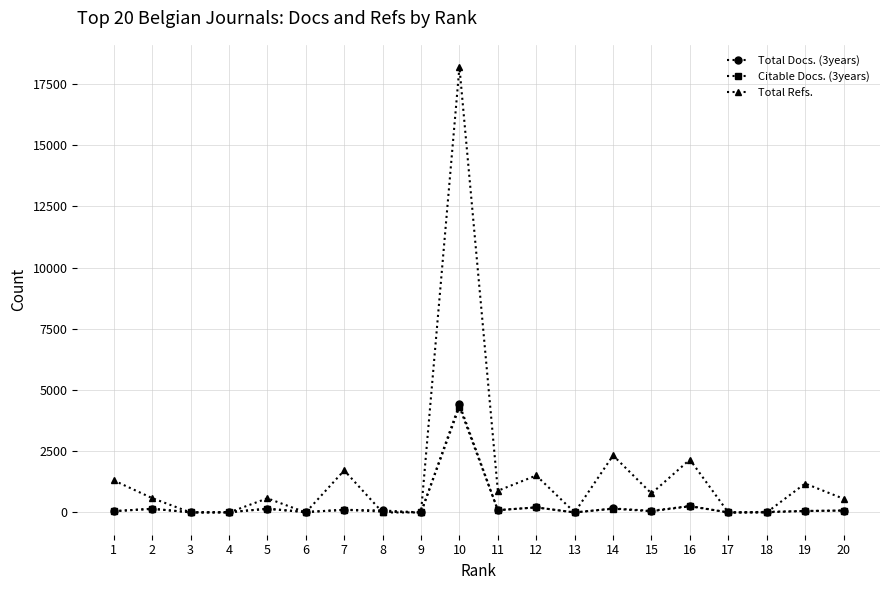

At which category is the sum across all series the highest?

10